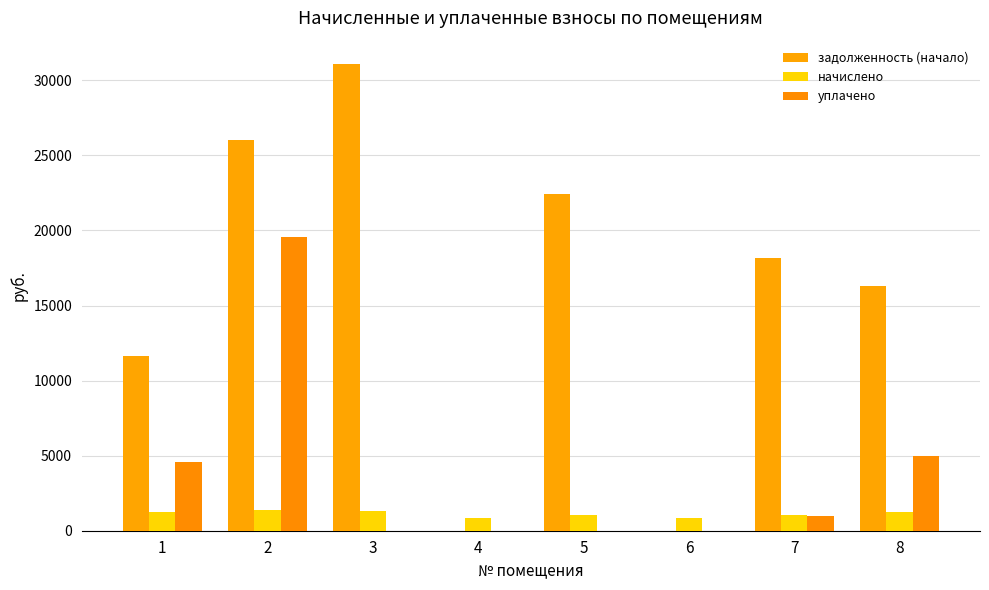

True or false: уплачено has a value of 5000.0 at 8.

True